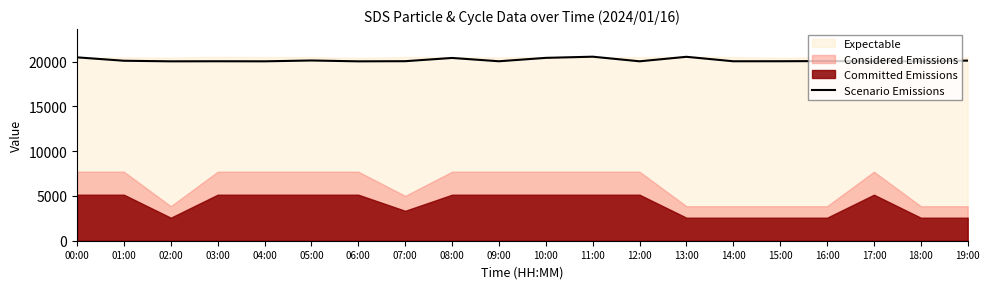

What position from the left is 15:00?

16